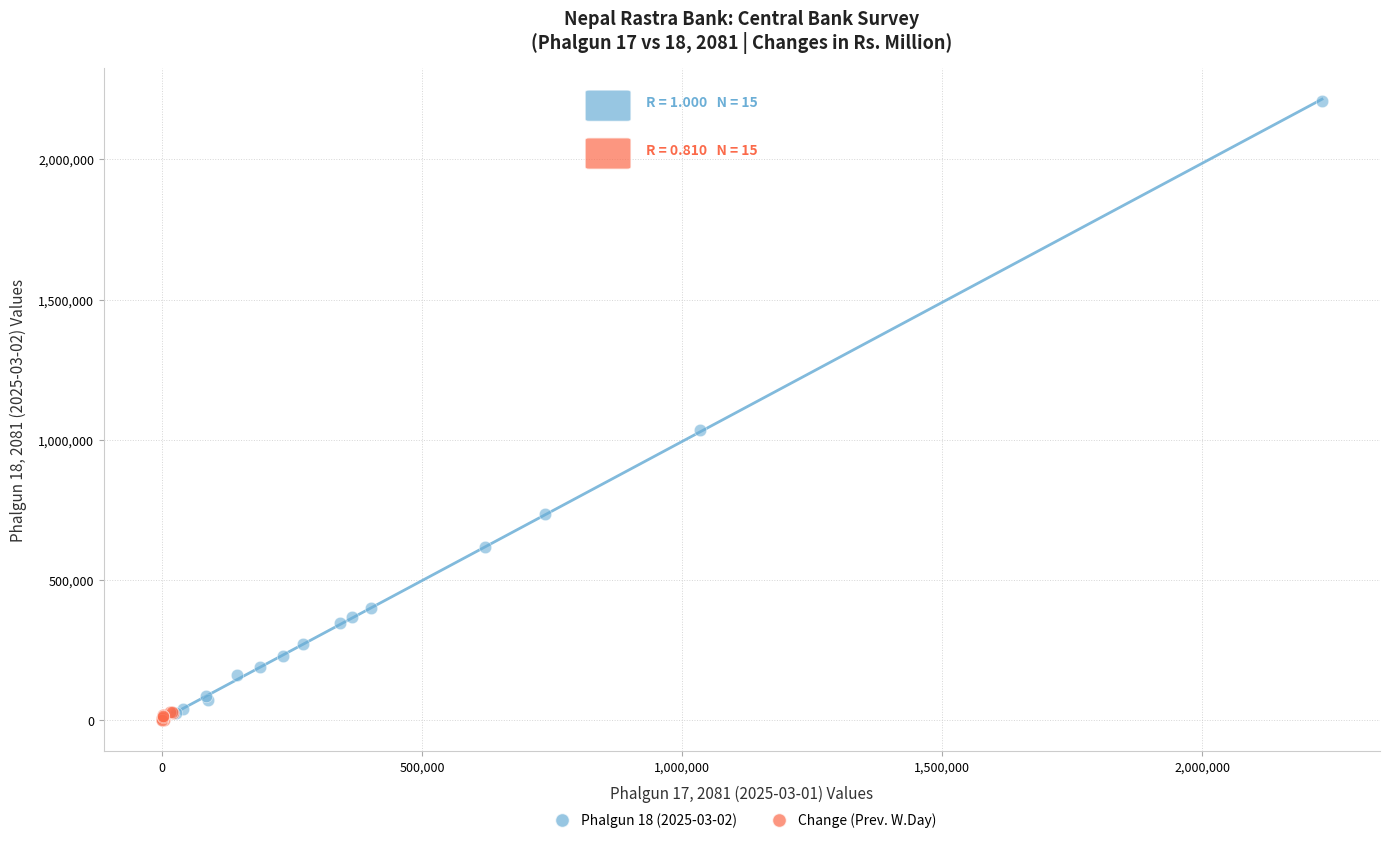

Which series has the widest spread of Y values?

Phalgun 18 (2025-03-02)